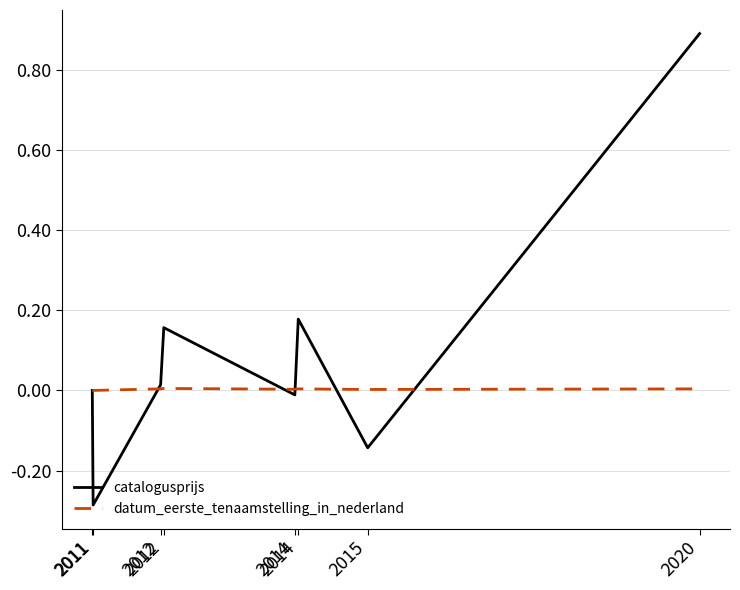

What is the difference between the catalogusprijs values at 2020 and 2011?

1.2